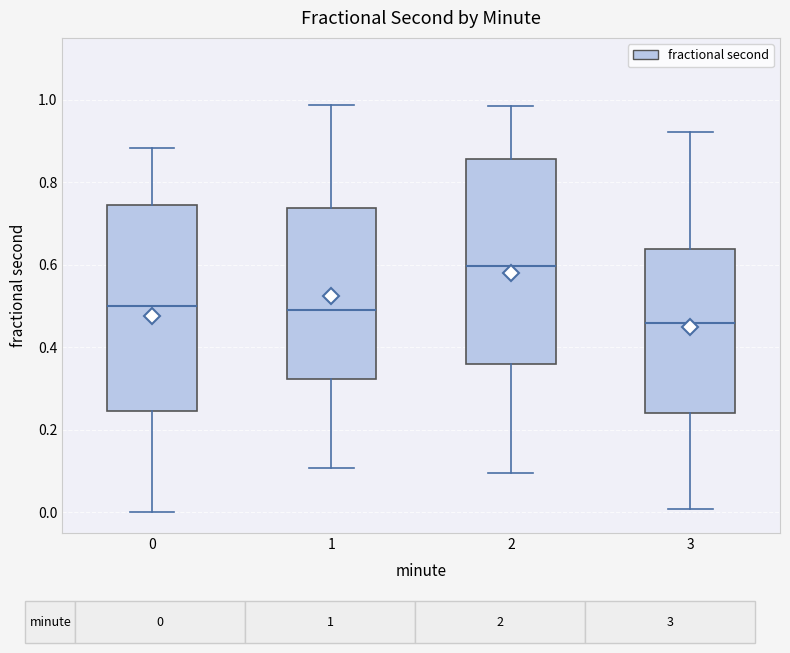

Where does the lower whisker of the box at x = 3 end on the y-axis? The values are not printed on the chart, so give them approximately, as read against the axis.

0.00